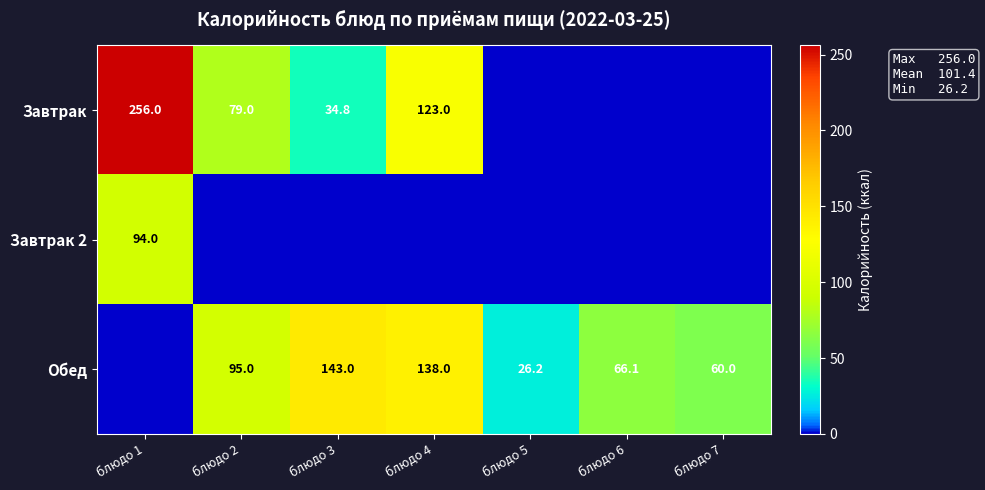

True or false: Завтрак has a value of 123.0 at блюдо 4.

True